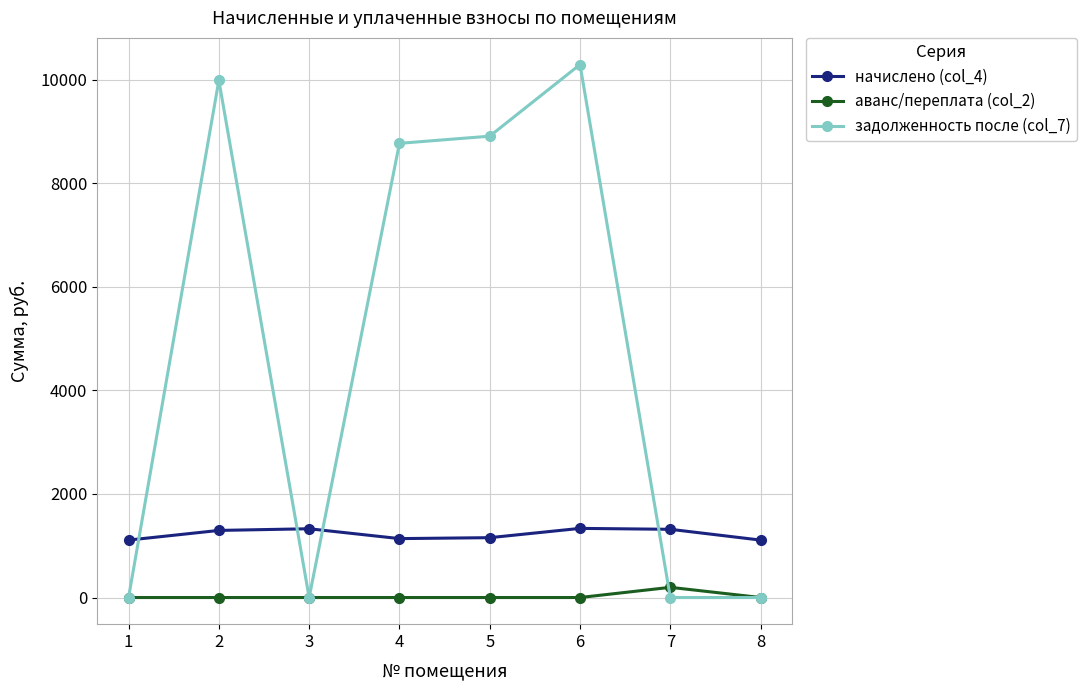

How many data points in аванс/переплата (col_2) are above 0?

1